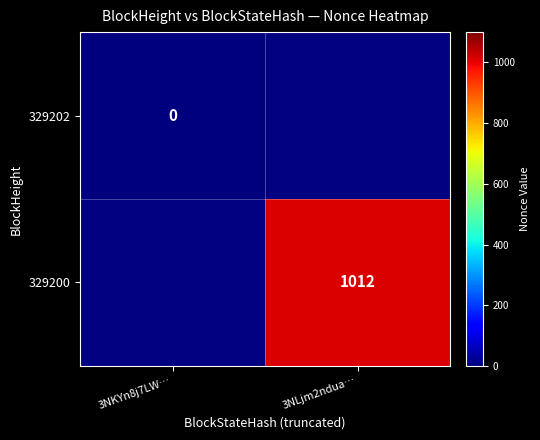

Which label corresponds to the largest value in the chart?

3NLjm2ndua…